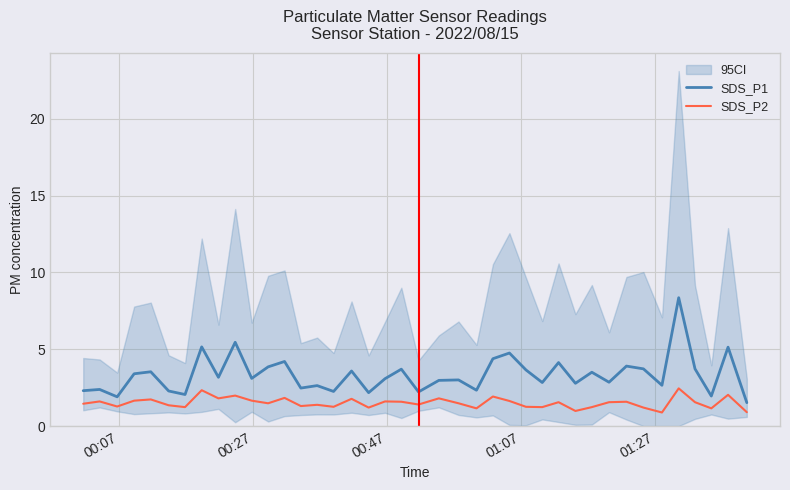

Is this an area chart (filled region under the line)?

No